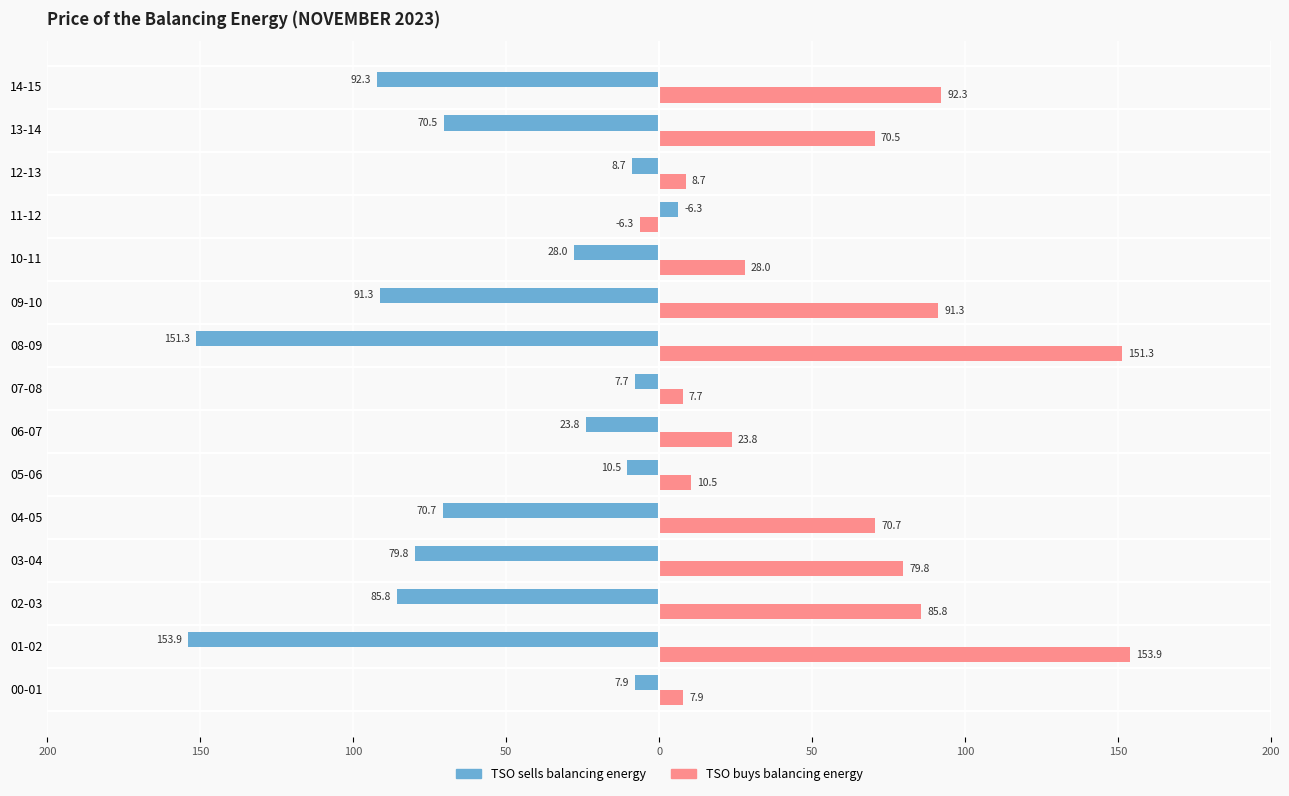

Rank the series by their average value, from lowest to highest.

TSO sells balancing energy, TSO buys balancing energy